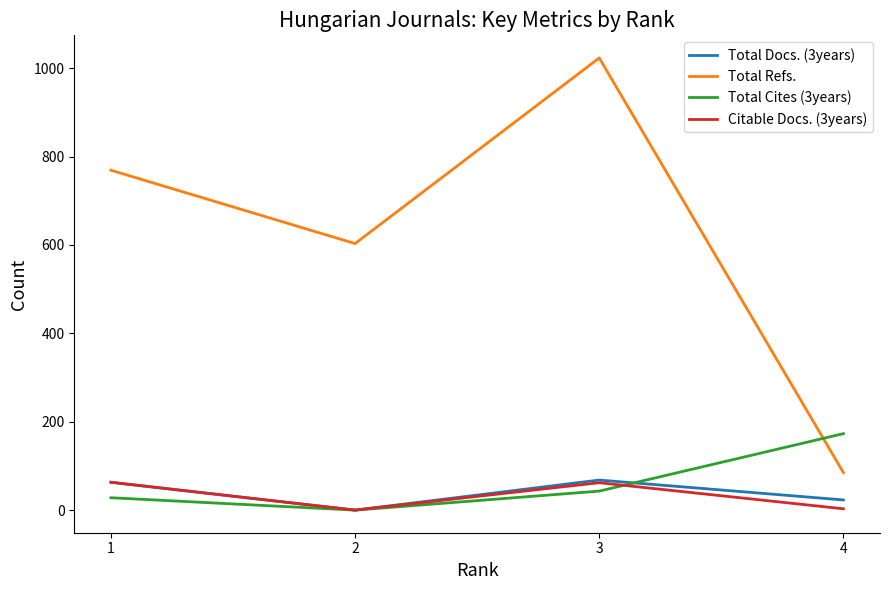

In Total Docs. (3years), how many points are lower than both neighbors (excluding endpoints)?

1